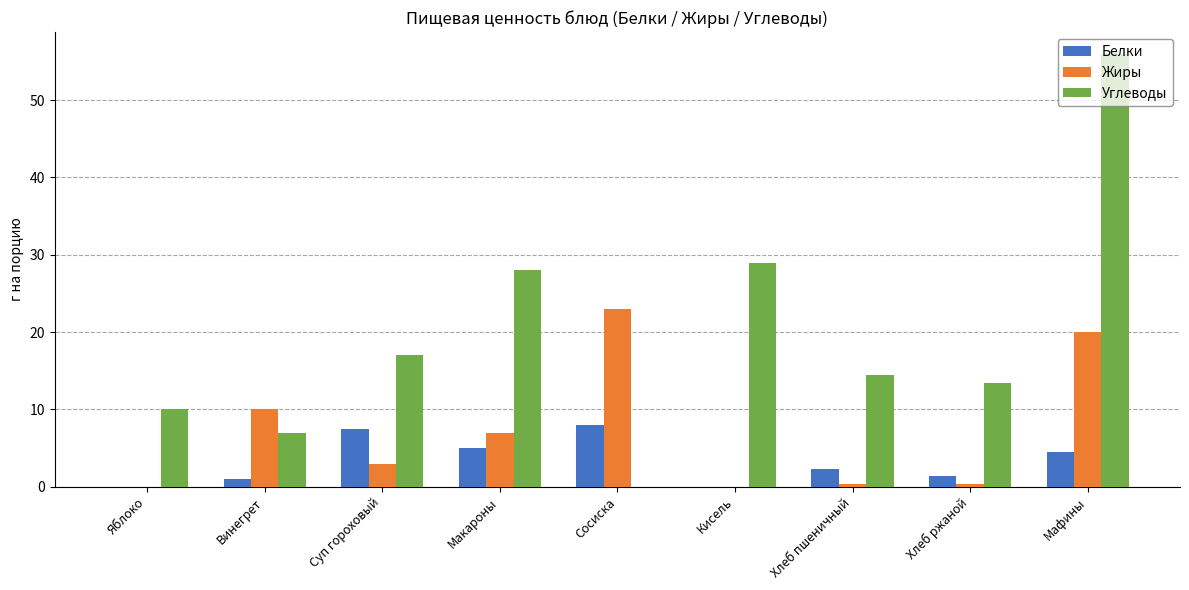

At which category is the sum across all series the highest?

Мафины